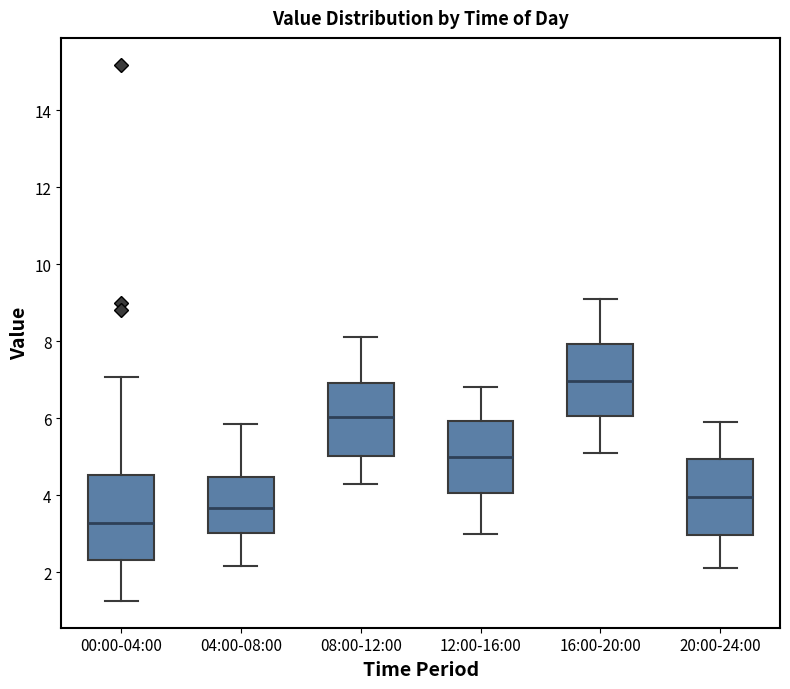

Reading left to right, read every box against the y-axis: the position of its median line, the range the box covers, and the ends of its whiskers. The values are not printed on the chart, so give them approximately, as read against the axis.

00:00-04:00: median 3.2, box 2.4 to 4.6, whiskers 1.2 to 7.0
04:00-08:00: median 3.6, box 3.0 to 4.4, whiskers 2.2 to 5.8
08:00-12:00: median 6.0, box 5.0 to 7.0, whiskers 4.4 to 8.2
12:00-16:00: median 5.0, box 4.0 to 6.0, whiskers 3.0 to 6.8
16:00-20:00: median 7.0, box 6.0 to 8.0, whiskers 5.2 to 9.2
20:00-24:00: median 4.0, box 3.0 to 5.0, whiskers 2.2 to 6.0